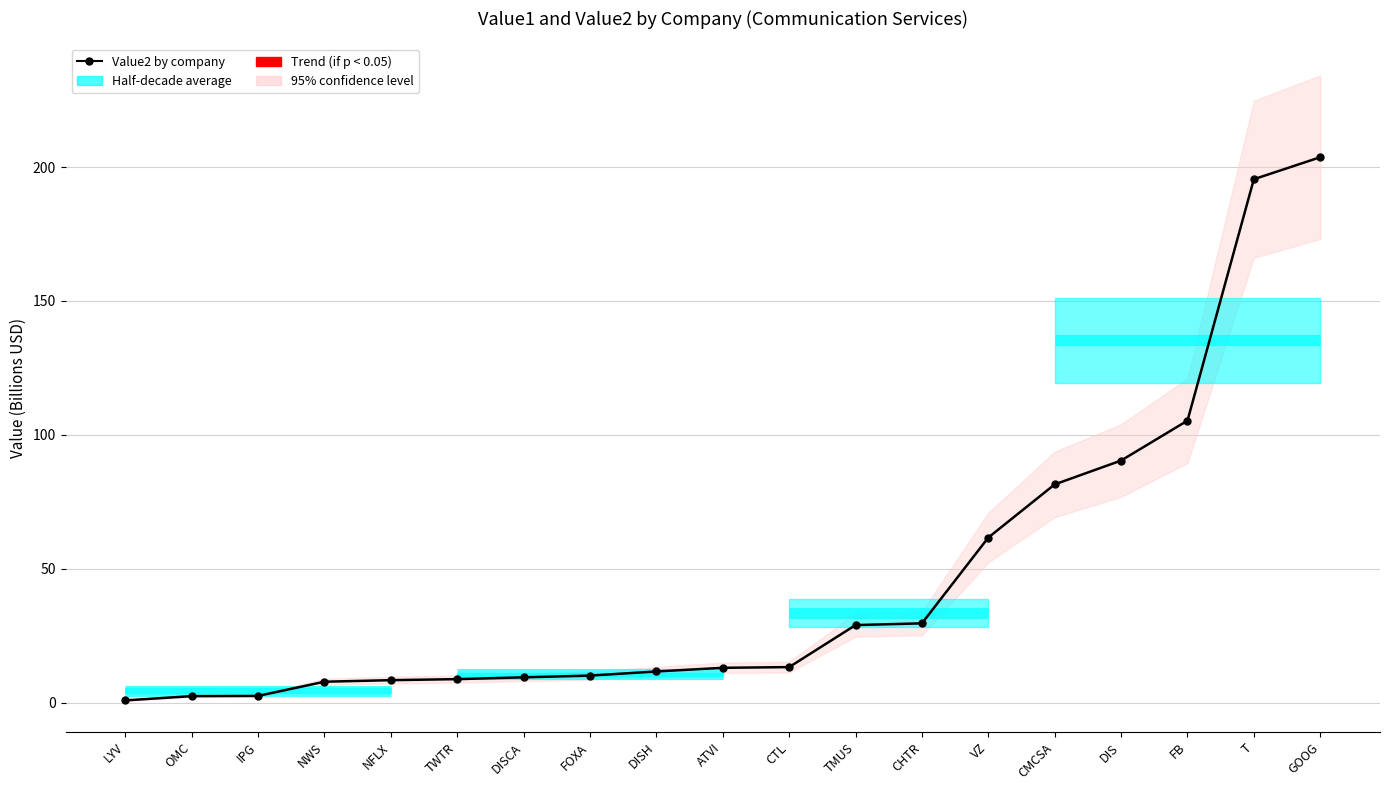

Rank the categories by value from highest to lowest.

GOOG, T, FB, DIS, CMCSA, VZ, CHTR, TMUS, CTL, ATVI, DISH, FOXA, DISCA, TWTR, NFLX, NWS, IPG, OMC, LYV